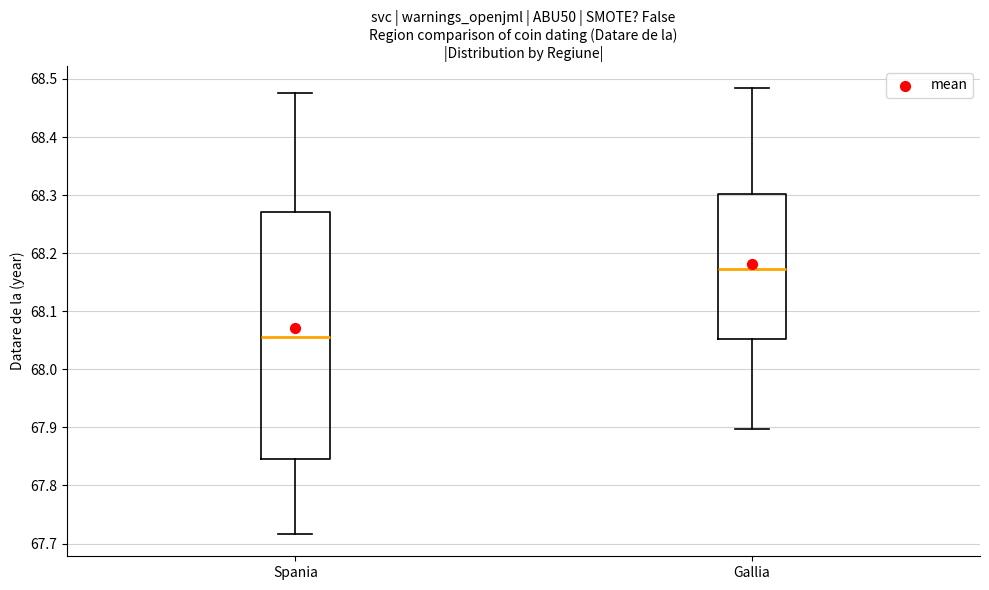

Which box's median line is the highest?

Gallia